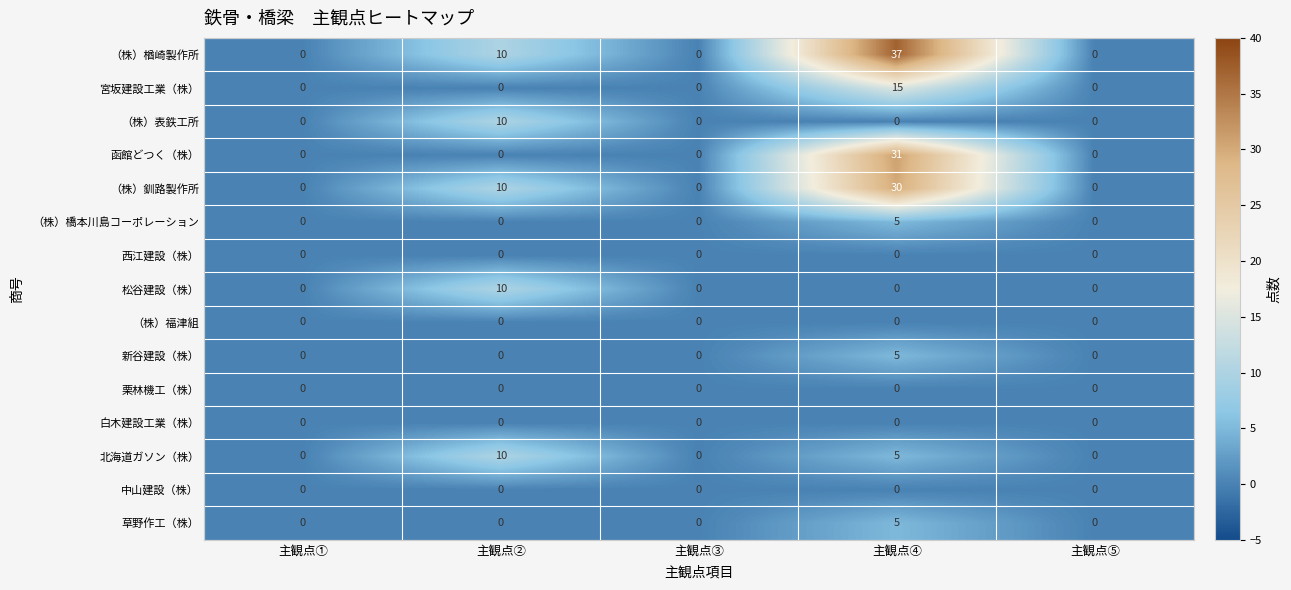

Count the number of categories in the chart.

5